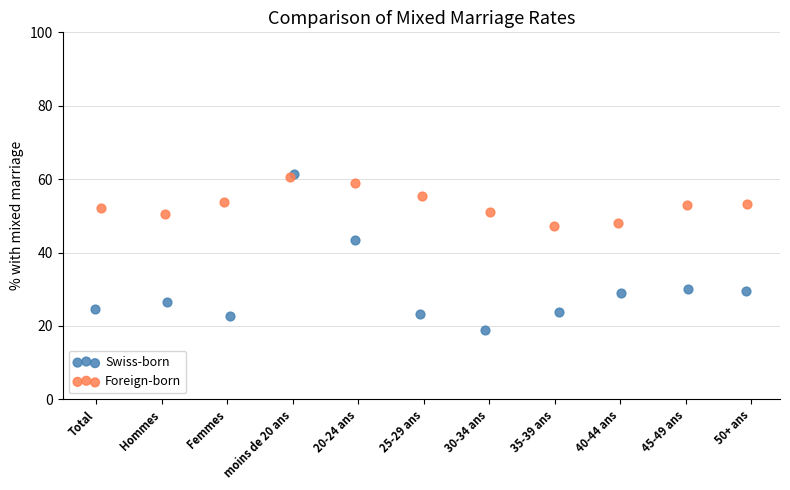

What are all the series names shown in the legend?

Swiss-born, Foreign-born